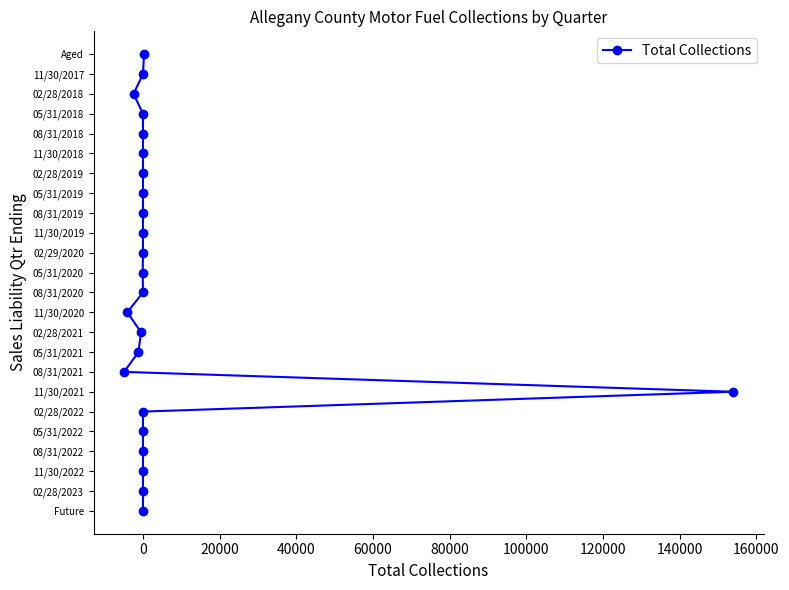

Count the number of categories in the chart.

24